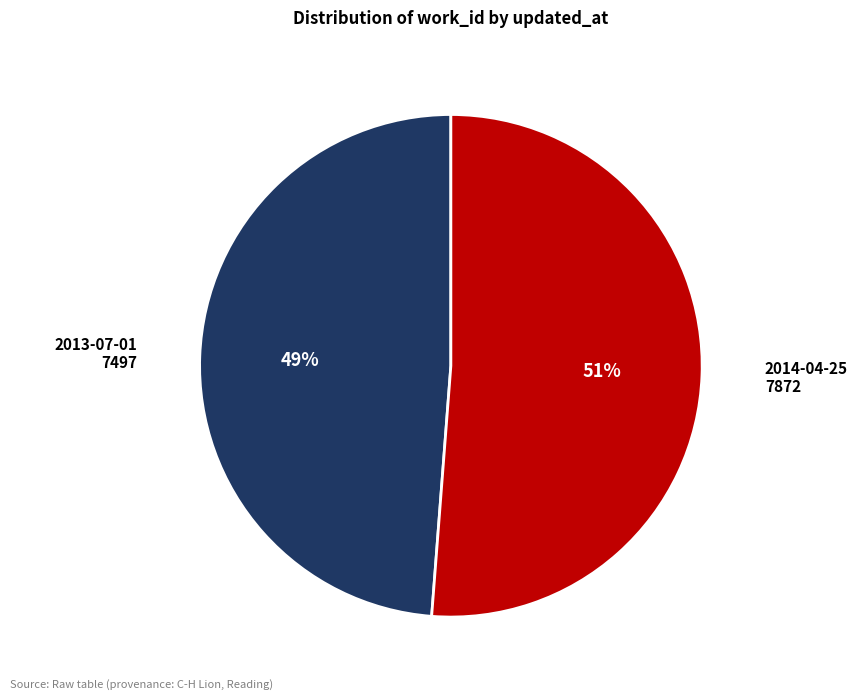

How many segments does this pie chart have?

2